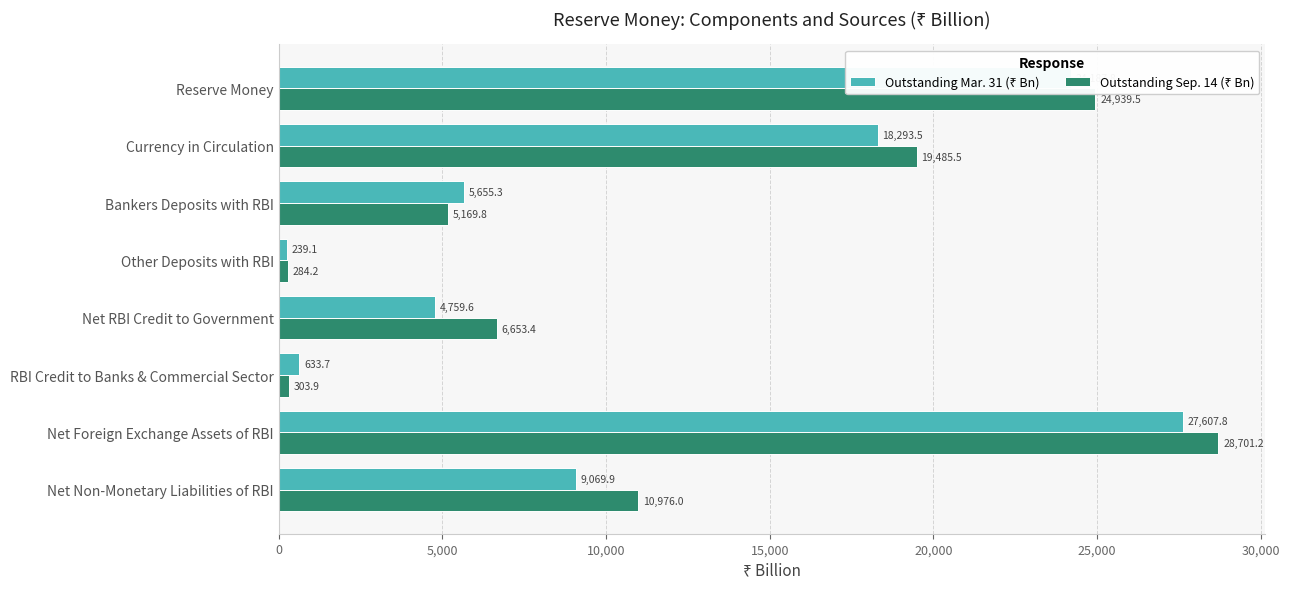

What is the minimum value shown in the chart?

239.1